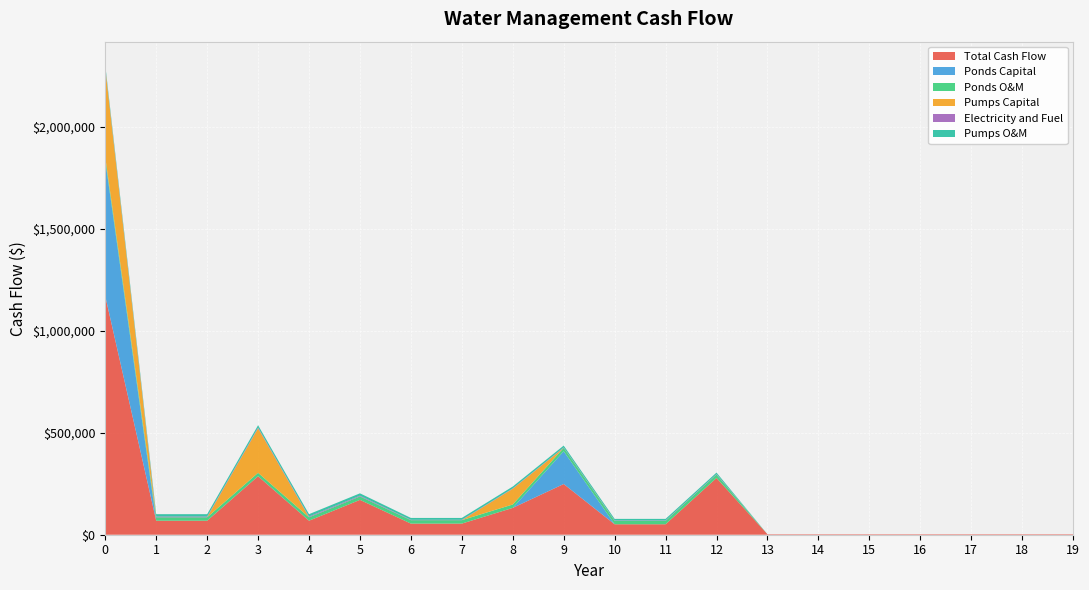

Reading left to right, extract all data points from this chart.

Total Cash Flow: 0=1169522.2	1=68706.2	2=68706.2	3=286816.2	4=68706.2	5=170880.7	6=54588.1	7=54588.1	8=131568.1	9=248681.9	10=51265.9	11=51265.9	12=278271.0	13=2380.0	14=2380.0	15=2380.0	16=2380.0	17=2380.0	18=2380.0	19=2380.0
Ponds Capital: 0=664084.4	1=0.0	2=0.0	3=0.0	4=0.0	5=0.0	6=0.0	7=0.0	8=0.0	9=160695.3	10=0.0	11=0.0	12=0.0	13=0.0	14=0.0	15=0.0	16=0.0	17=0.0	18=0.0	19=0.0
Ponds O&M: 0=16726.6	1=16726.6	2=16726.6	3=16726.6	4=16726.6	5=16726.6	6=16726.6	7=16726.6	8=16726.6	9=16726.6	10=16723.3	11=16723.3	12=16723.3	13=0.0	14=0.0	15=0.0	16=0.0	17=0.0	18=0.0	19=0.0
Pumps Capital: 0=436731.5	1=0.0	2=0.0	3=218110.0	4=0.0	5=0.0	6=0.0	7=0.0	8=76980.0	9=0.0	10=0.0	11=0.0	12=0.0	13=0.0	14=0.0	15=0.0	16=0.0	17=0.0	18=0.0	19=0.0
Electricity and Fuel: 0=3739.8	1=3739.8	2=3739.8	3=3739.8	4=3739.8	5=3739.8	6=1958.5	7=1958.5	8=1958.5	9=1958.5	10=1958.5	11=1958.5	12=1958.5	13=0.0	14=0.0	15=0.0	16=0.0	17=0.0	18=0.0	19=0.0
Pumps O&M: 0=11583.0	1=11583.0	2=11583.0	3=11583.0	4=11583.0	5=11583.0	6=9038.2	7=9038.2	8=9038.2	9=9038.2	10=7722.0	11=7722.0	12=7722.0	13=0.0	14=0.0	15=0.0	16=0.0	17=0.0	18=0.0	19=0.0